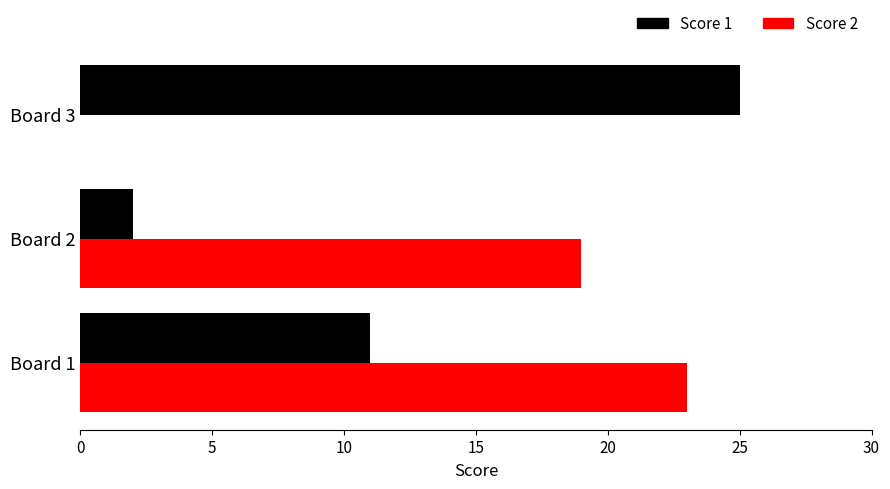

The value of Score 2 at Board 2 is 27. True or false?

False